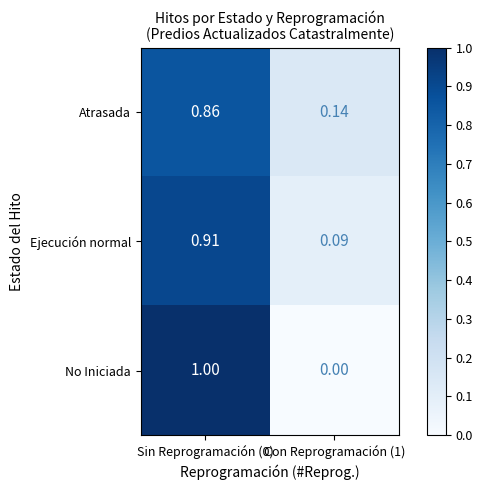

Between Sin Reprogramación (0) and Con Reprogramación (1), which series saw the biggest shift?

No Iniciada